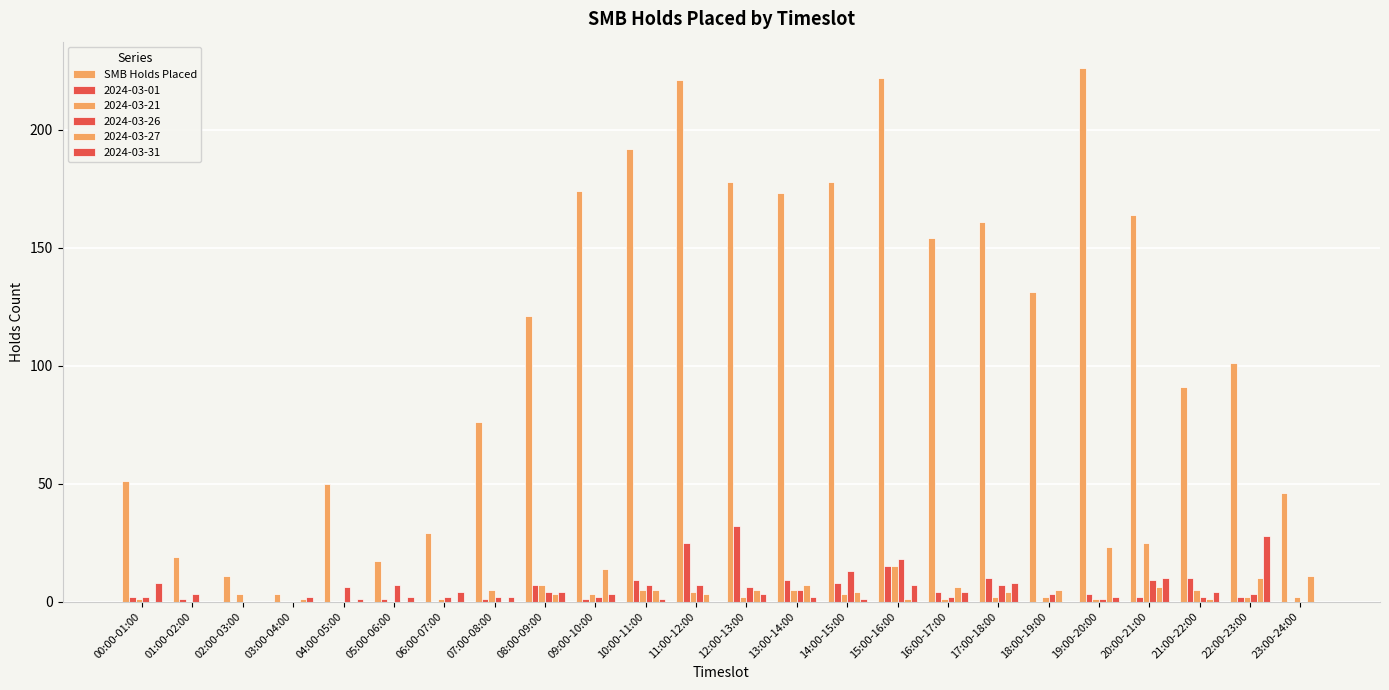

Count the number of categories in the chart.

24